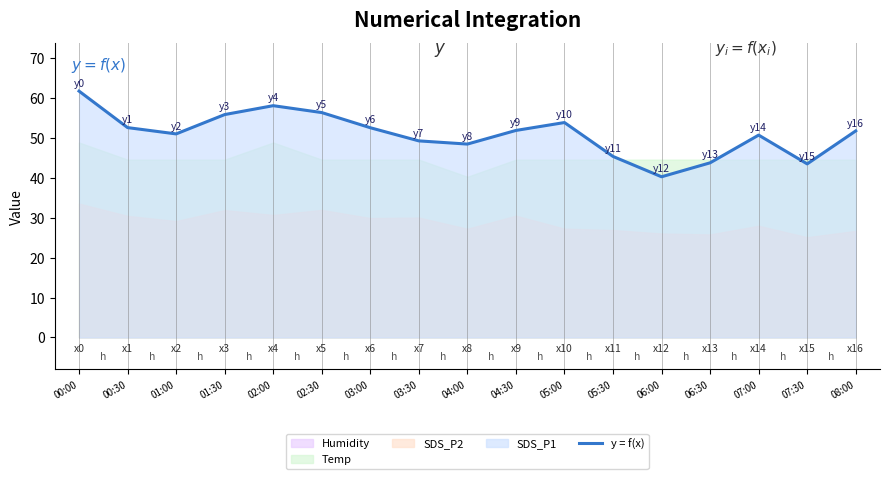

Reading left to right, list all the values displayed in this chart.

61.8	52.6	51.0	55.9	58.1	56.4	52.6	49.3	48.5	51.9	53.9	45.4	40.3	43.8	50.8	43.5	51.8